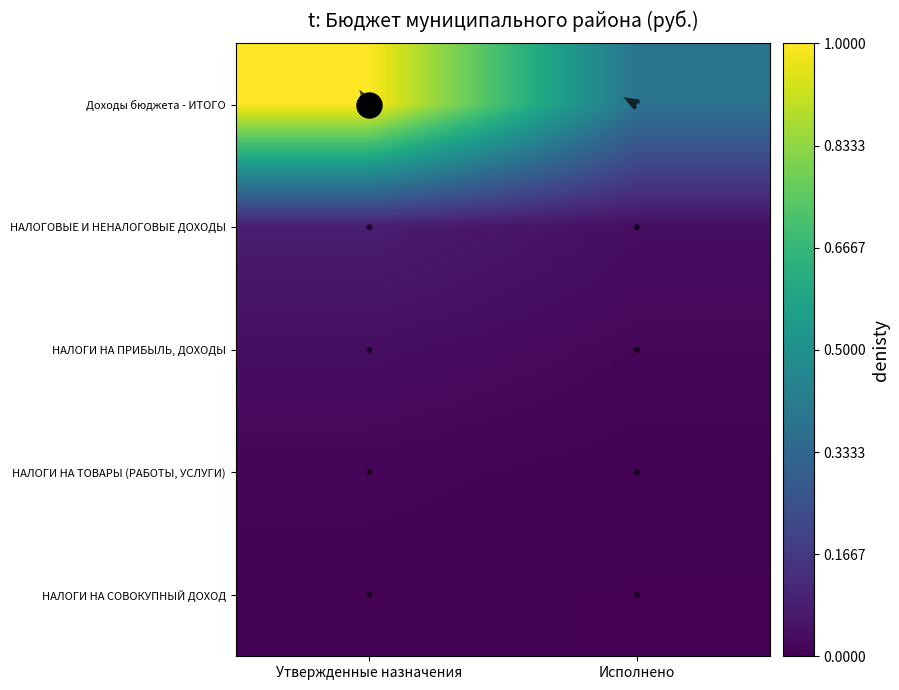

Is it true that НАЛОГИ НА ПРИБЫЛЬ, ДОХОДЫ equals 0.0 at Исполнено?

False